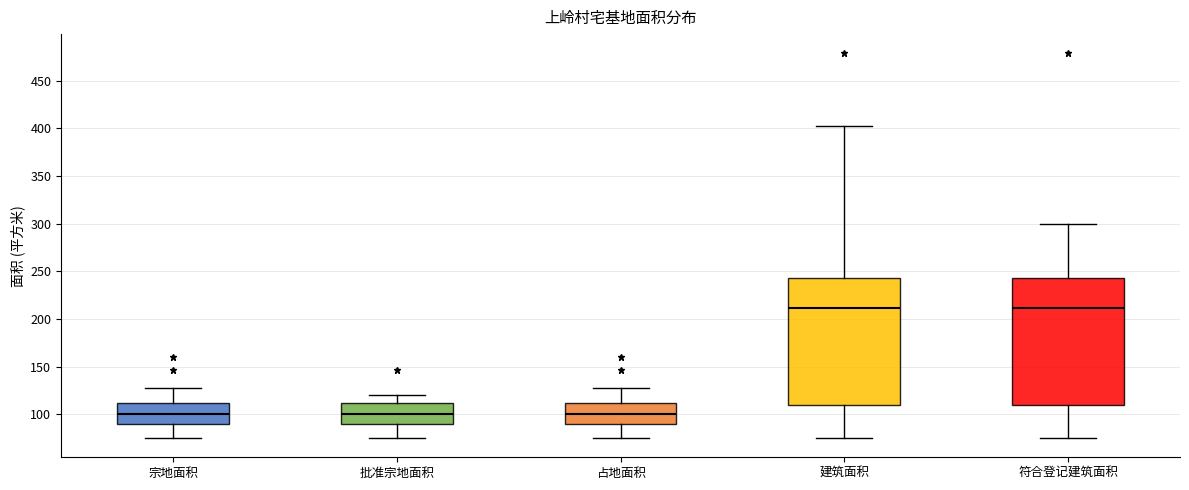

Reading left to right, transcribe this box plot: for each box, give where its median line is, the range the box spans, and where its two whiskers end, as read against the y-axis. The values are not printed on the chart, so give them approximately, as read against the axis.

宗地面积: median 100, box 90 to 110, whiskers 75 to 125
批准宗地面积: median 100, box 90 to 110, whiskers 75 to 120
占地面积: median 100, box 90 to 110, whiskers 75 to 125
建筑面积: median 210, box 110 to 245, whiskers 75 to 405
符合登记建筑面积: median 210, box 110 to 245, whiskers 75 to 300